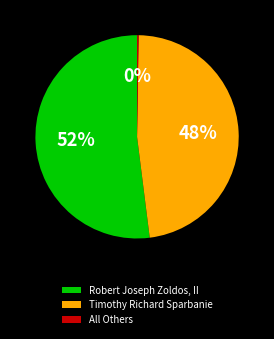

Which slice is the largest?

Robert Joseph Zoldos, II